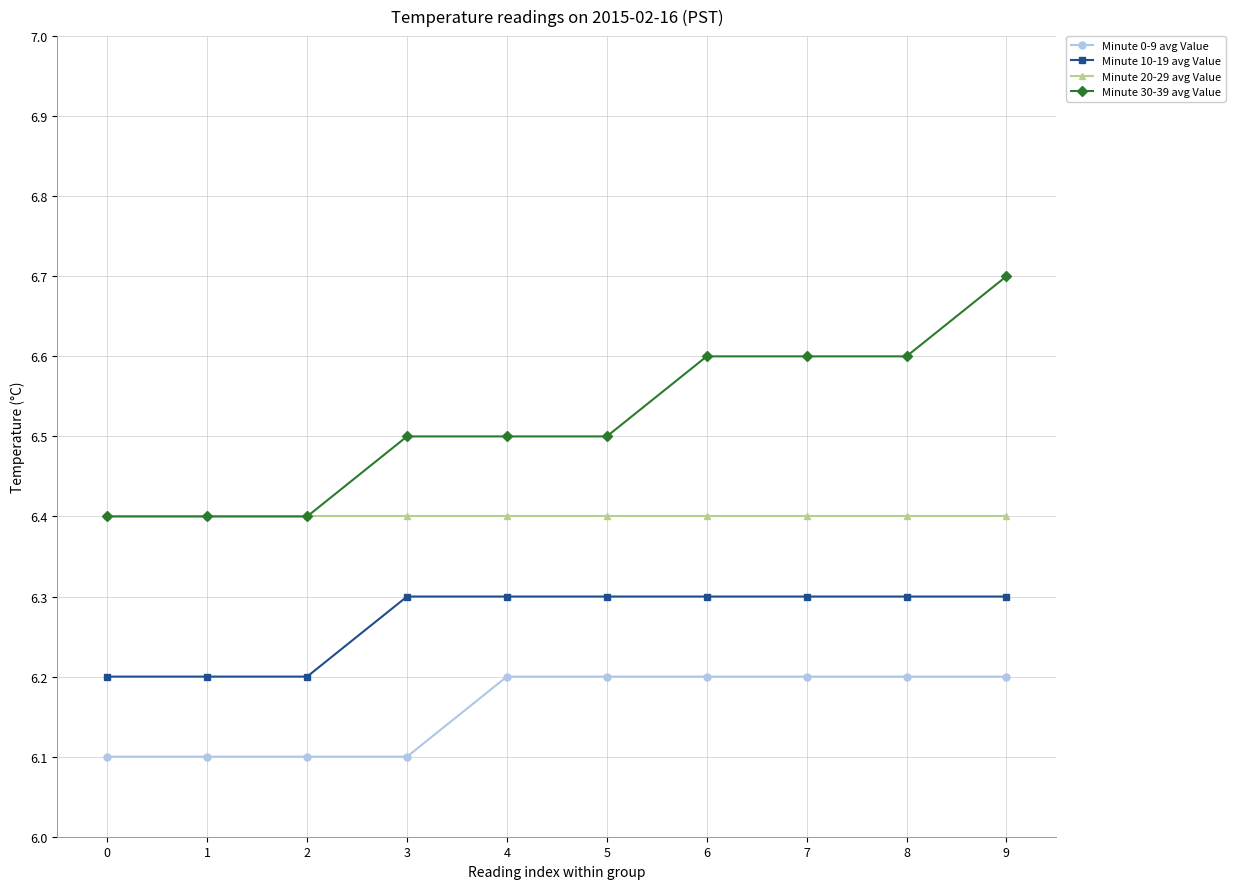

Reading right to left, transcribe all the data shown in this chart.

Minute 0-9 avg Value: 9=6.2	8=6.2	7=6.2	6=6.2	5=6.2	4=6.2	3=6.1	2=6.1	1=6.1	0=6.1
Minute 10-19 avg Value: 9=6.3	8=6.3	7=6.3	6=6.3	5=6.3	4=6.3	3=6.3	2=6.2	1=6.2	0=6.2
Minute 20-29 avg Value: 9=6.4	8=6.4	7=6.4	6=6.4	5=6.4	4=6.4	3=6.4	2=6.4	1=6.4	0=6.4
Minute 30-39 avg Value: 9=6.7	8=6.6	7=6.6	6=6.6	5=6.5	4=6.5	3=6.5	2=6.4	1=6.4	0=6.4